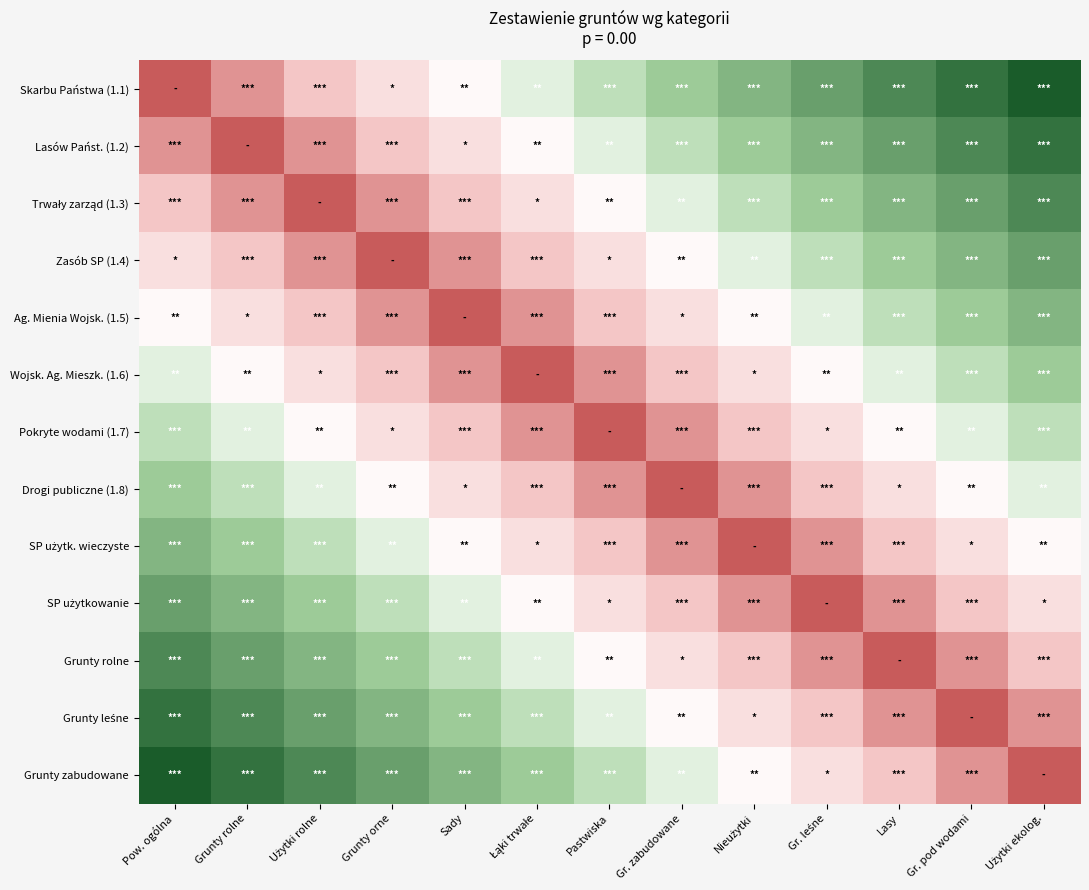

What is the total value across all series at Nieużytki?

6.9